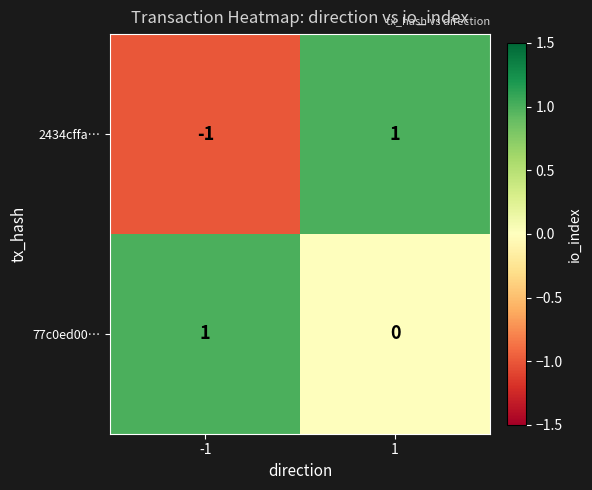

Reading left to right, extract all data points from this chart.

2434cffa…: -1=-1	1=1
77c0ed00…: -1=1	1=0